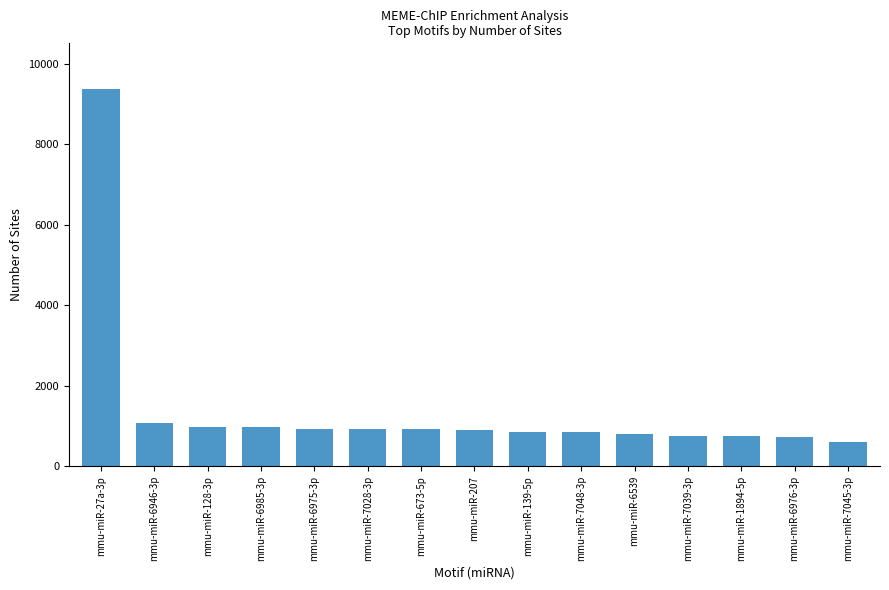

Are the bars horizontal?

No